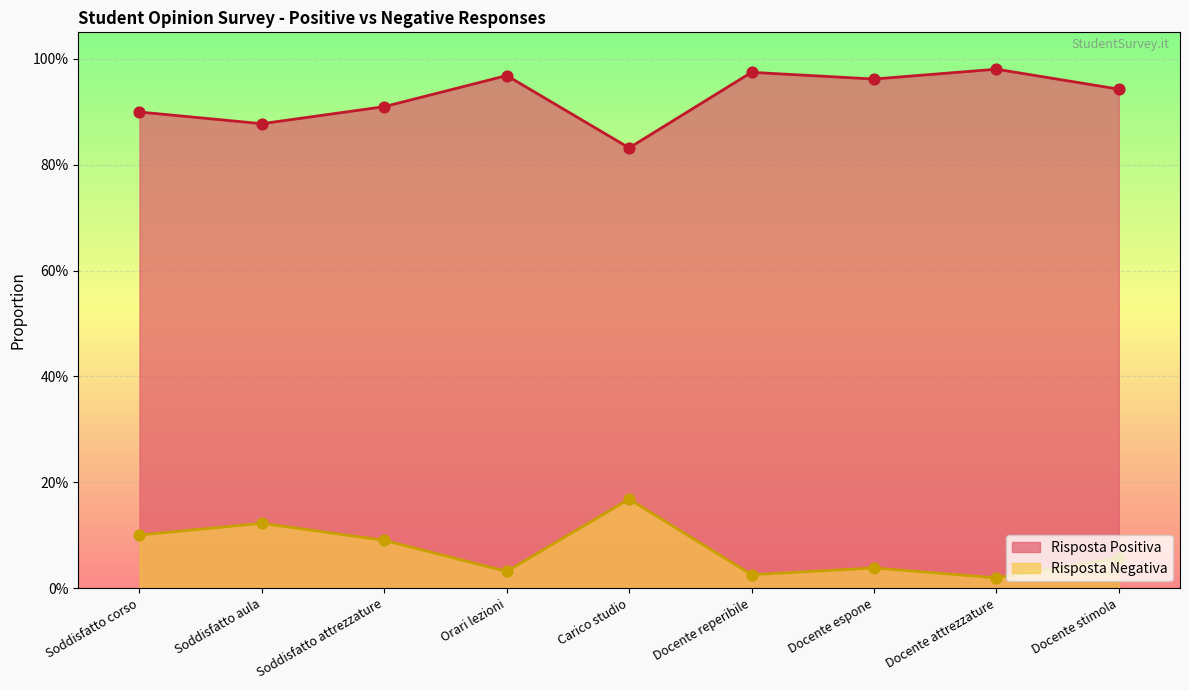

At how many categories does at least one series exceed 0?

9